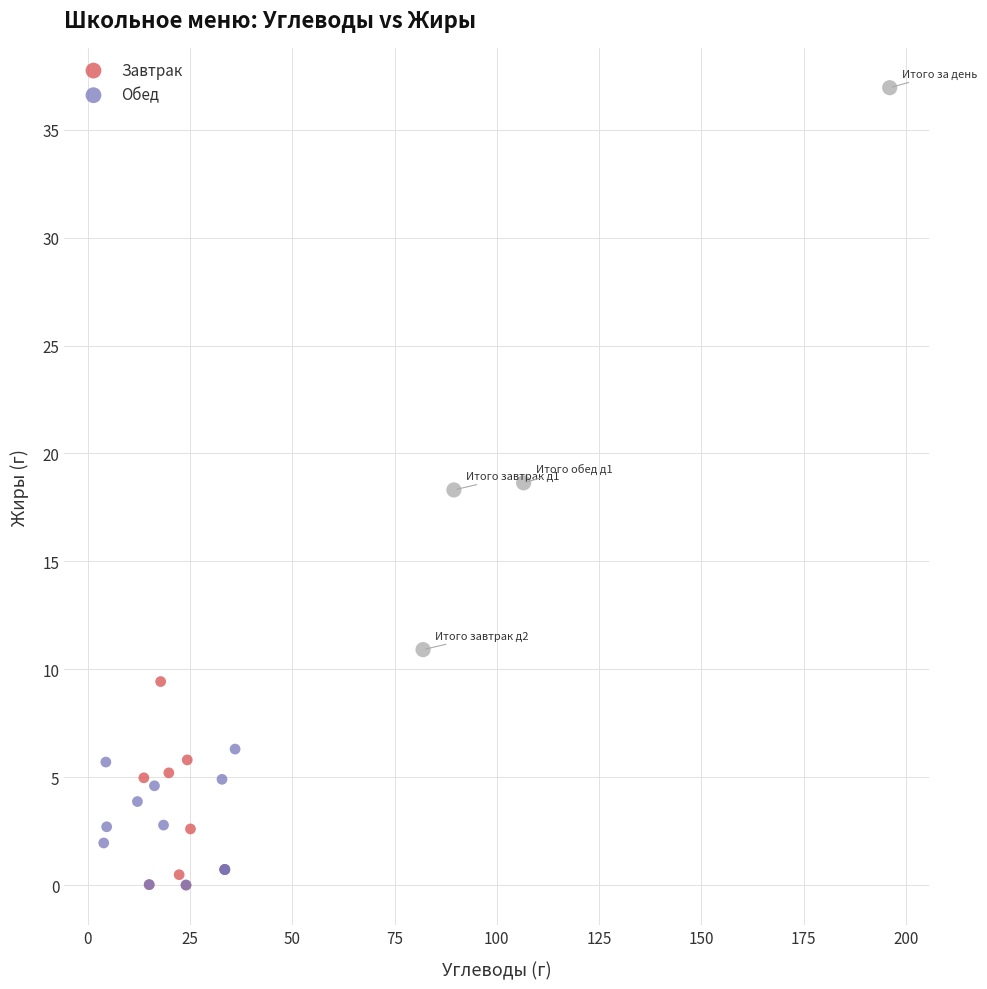

What are all the series names shown in the legend?

Завтрак, Обед